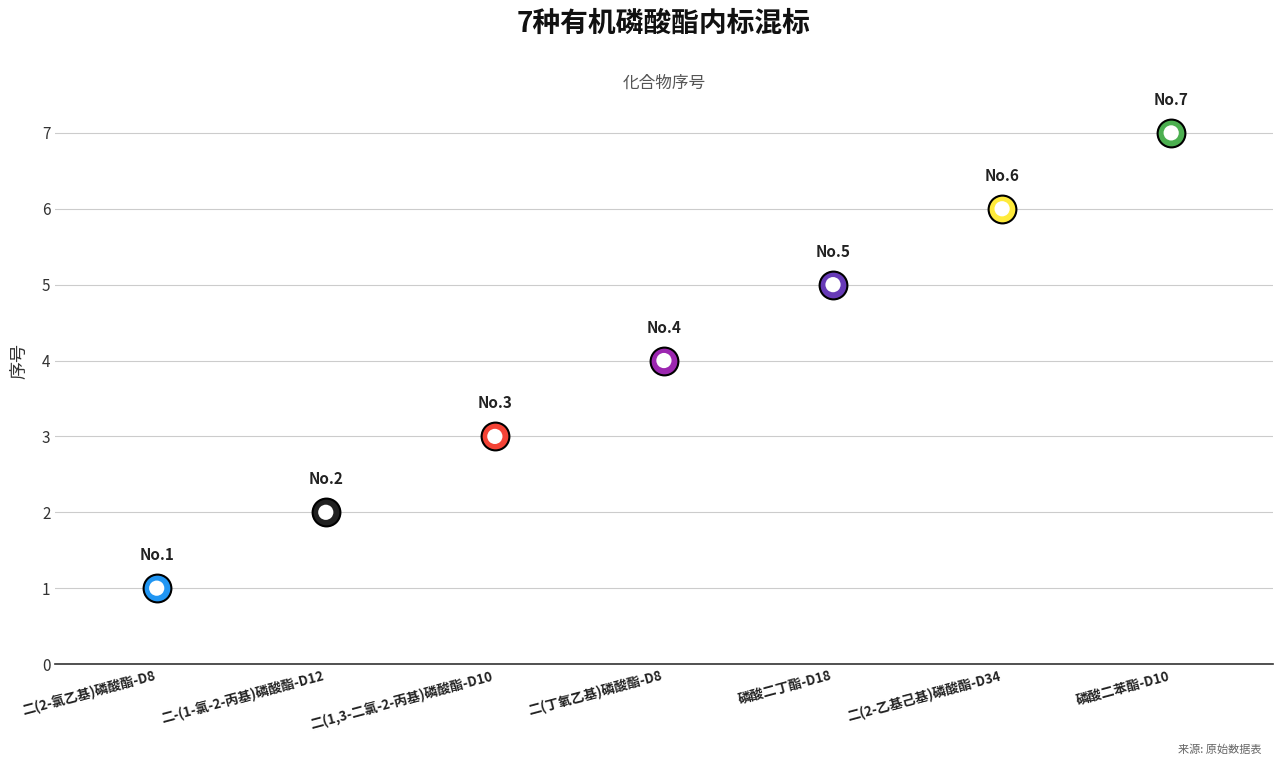

Which has a higher value, 二(1,3-二氯-2-丙基)磷酸酯-D10 or 二(2-氯乙基)磷酸酯-D8?

二(1,3-二氯-2-丙基)磷酸酯-D10